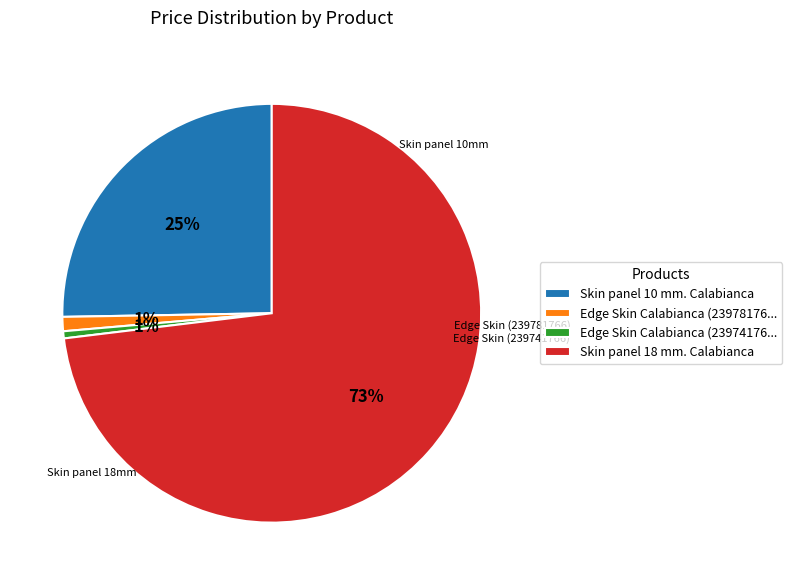

To the nearest percent, what is the combined percentage of Skin panel 10 mm. Calabianca and Edge Skin Calabianca (23978176...?

26%